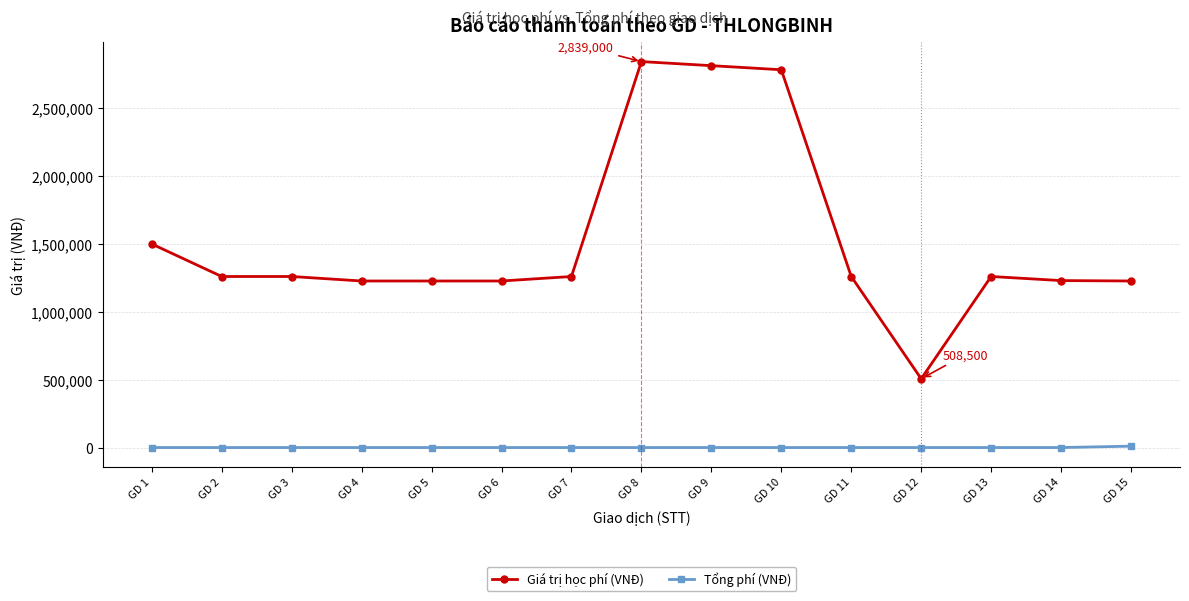

True or false: Giá trị học phí (VNĐ) and Tổng phí (VNĐ) cross at least once.

False